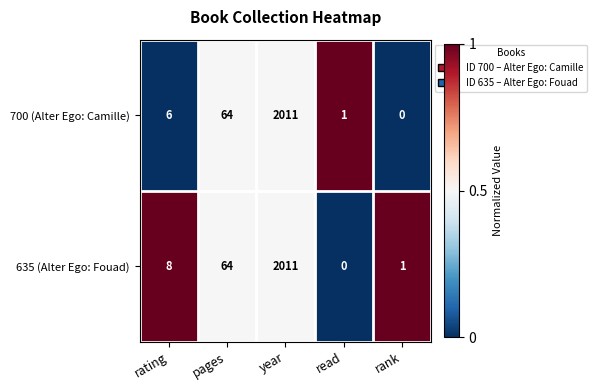

Rank the series at read from lowest to highest value.

635 (Alter Ego: Fouad), 700 (Alter Ego: Camille)